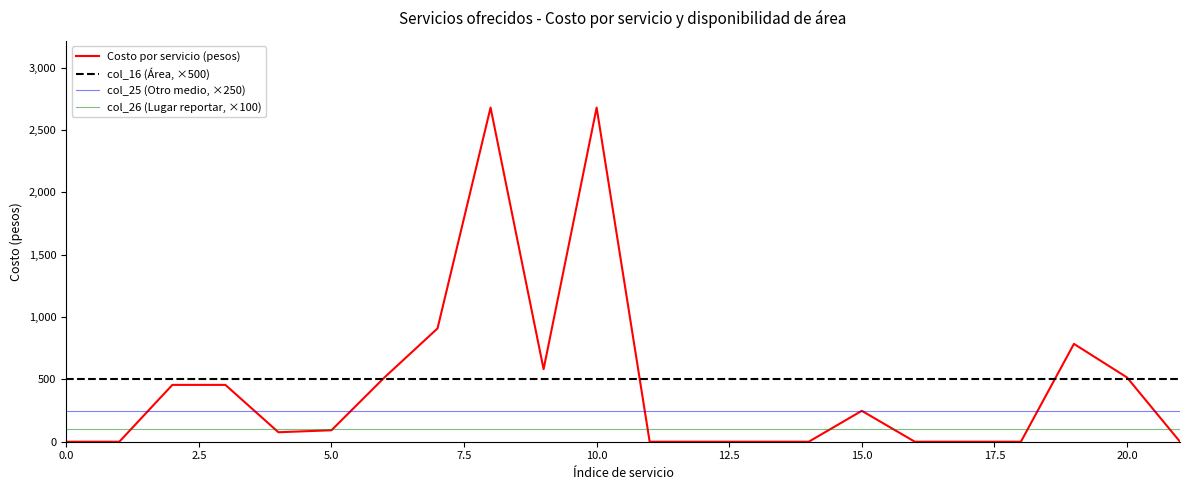

Rank the series by their maximum value, from lowest to highest.

col_26 (Lugar reportar, ×100), col_25 (Otro medio, ×250), col_16 (Área, ×500), Costo por servicio (pesos)